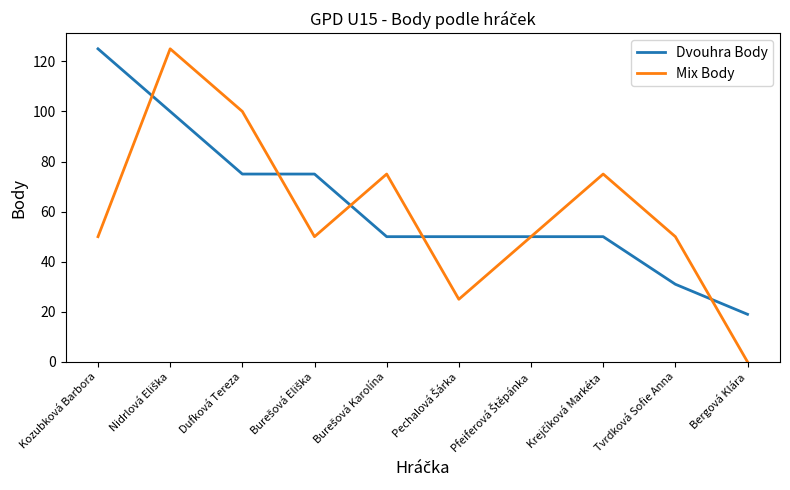

What is the approximate value of Dvouhra Body at Tvrdková Sofie Anna?

31